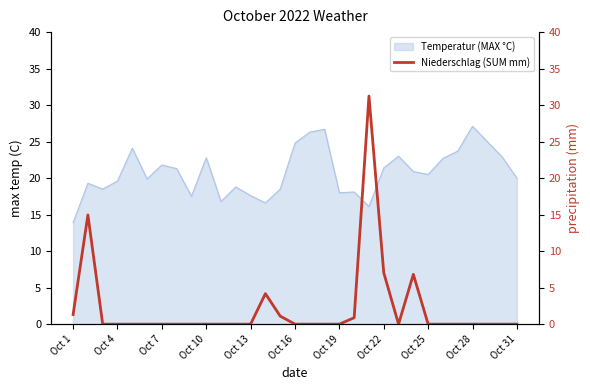

How many categories are shown in the chart?

31